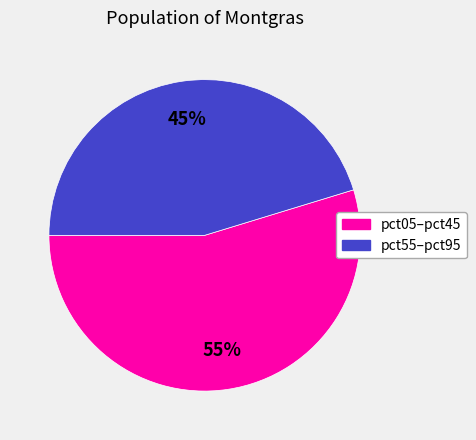

Does any single category account for the majority?

Yes